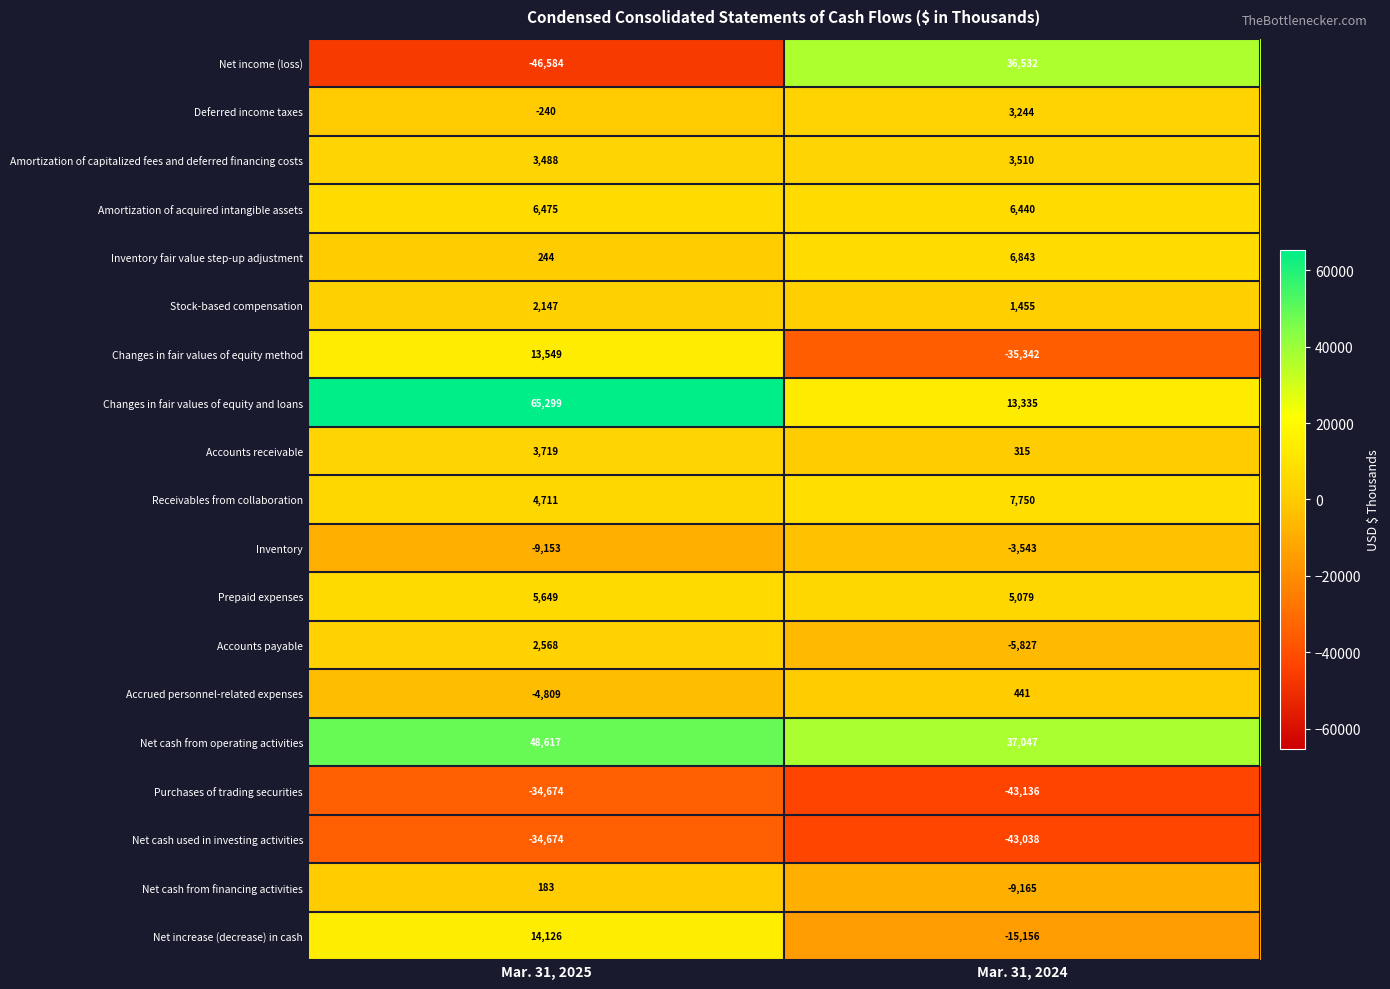

Between Mar. 31, 2025 and Mar. 31, 2024, which series saw the biggest shift?

Net income (loss)